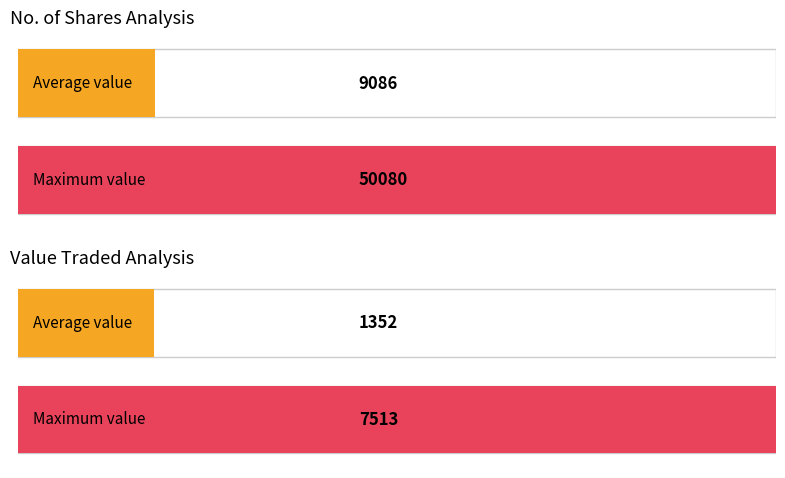

What is the maximum value for No. of Shares?

50080